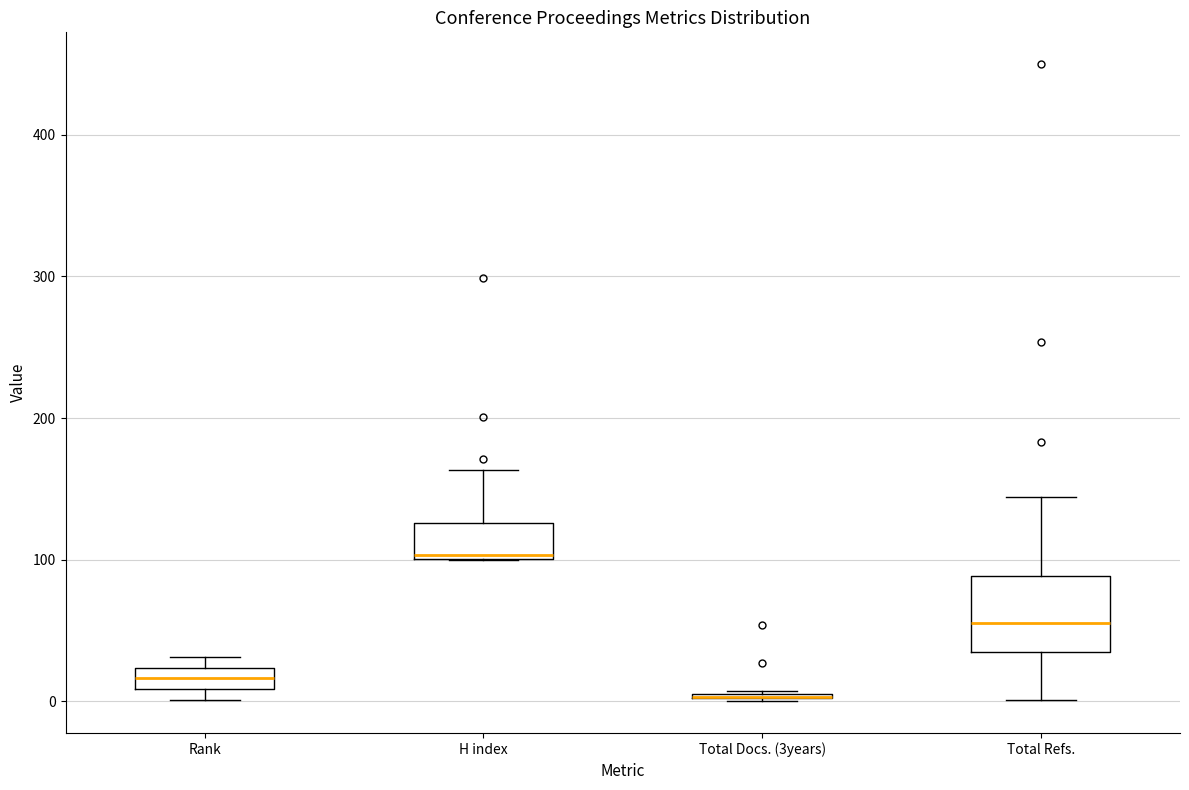

Where is the upper edge of the box for Rank on the y-axis? The values are not printed on the chart, so give them approximately, as read against the axis.

20